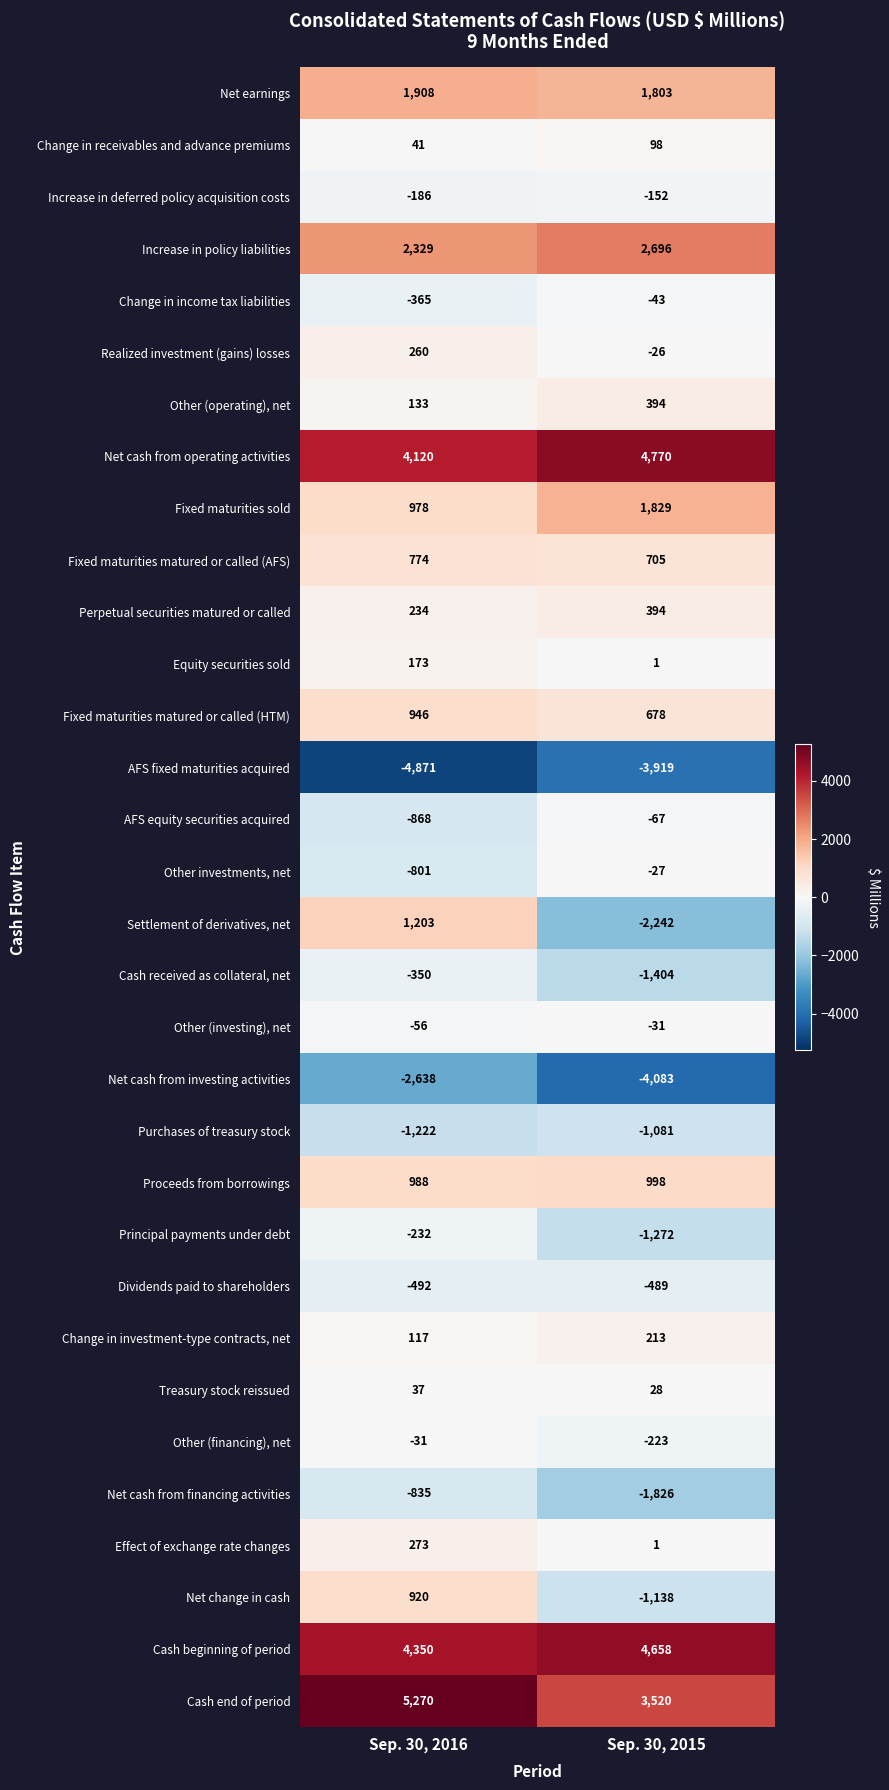

At which category is the sum across all series the highest?

Sep. 30, 2016